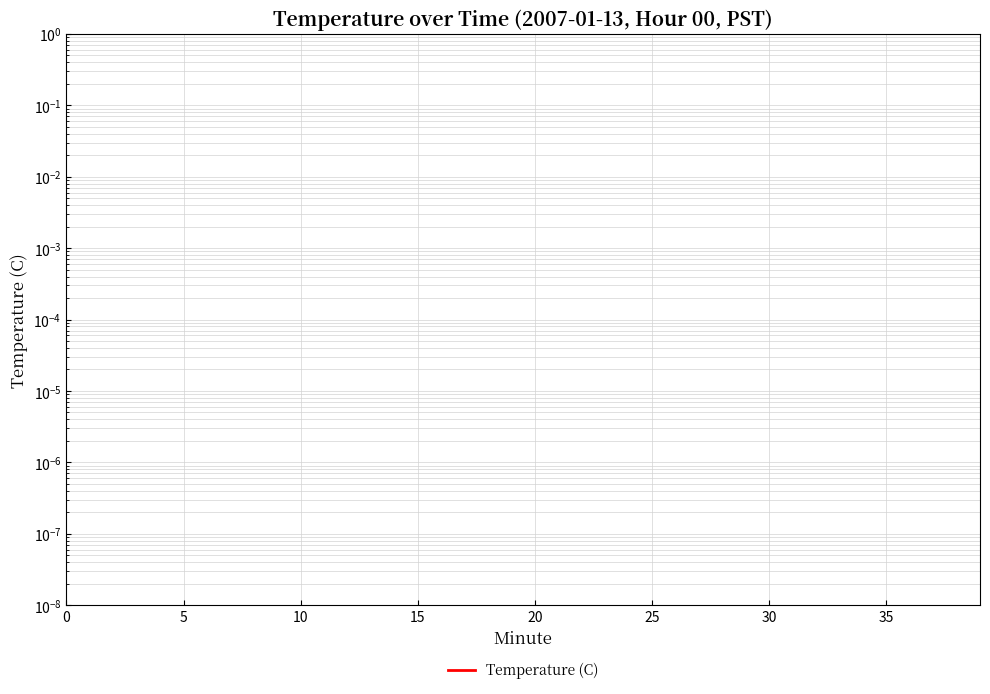

Is it true that the value at 9 is 0.6?

False